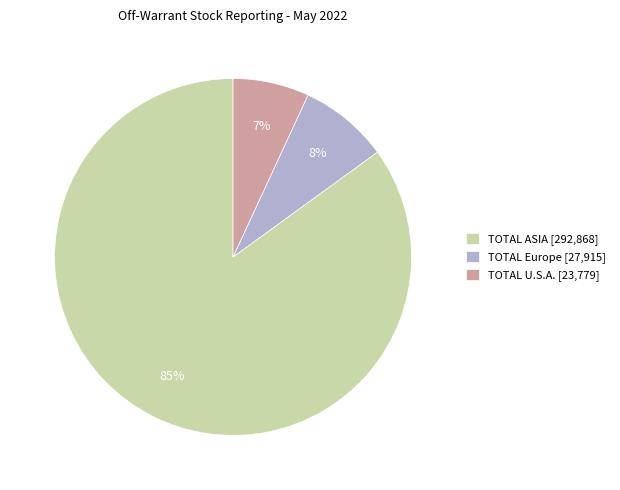

Count the number of slices in the pie.

3